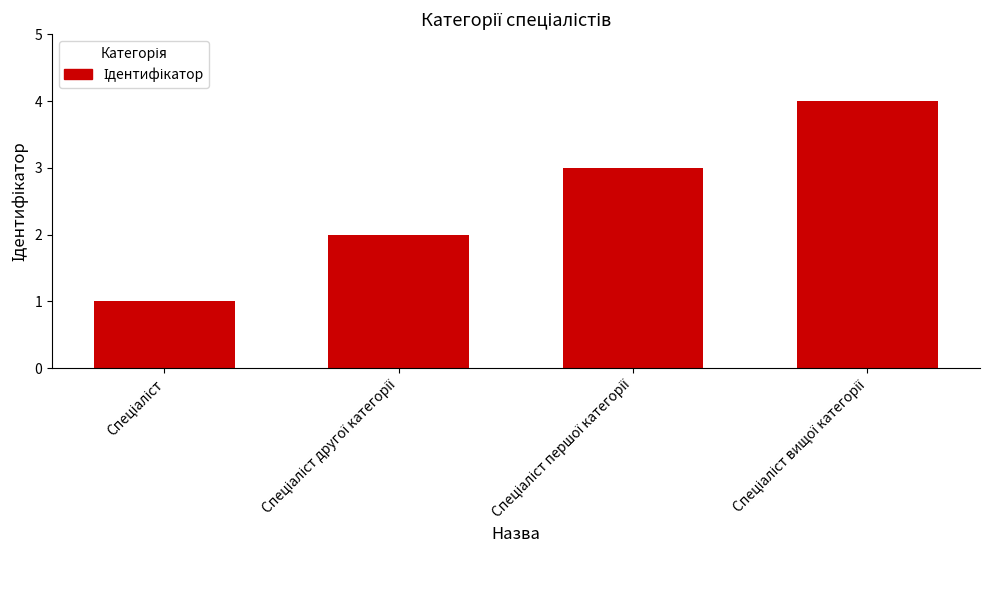

What is the greatest value displayed?

4